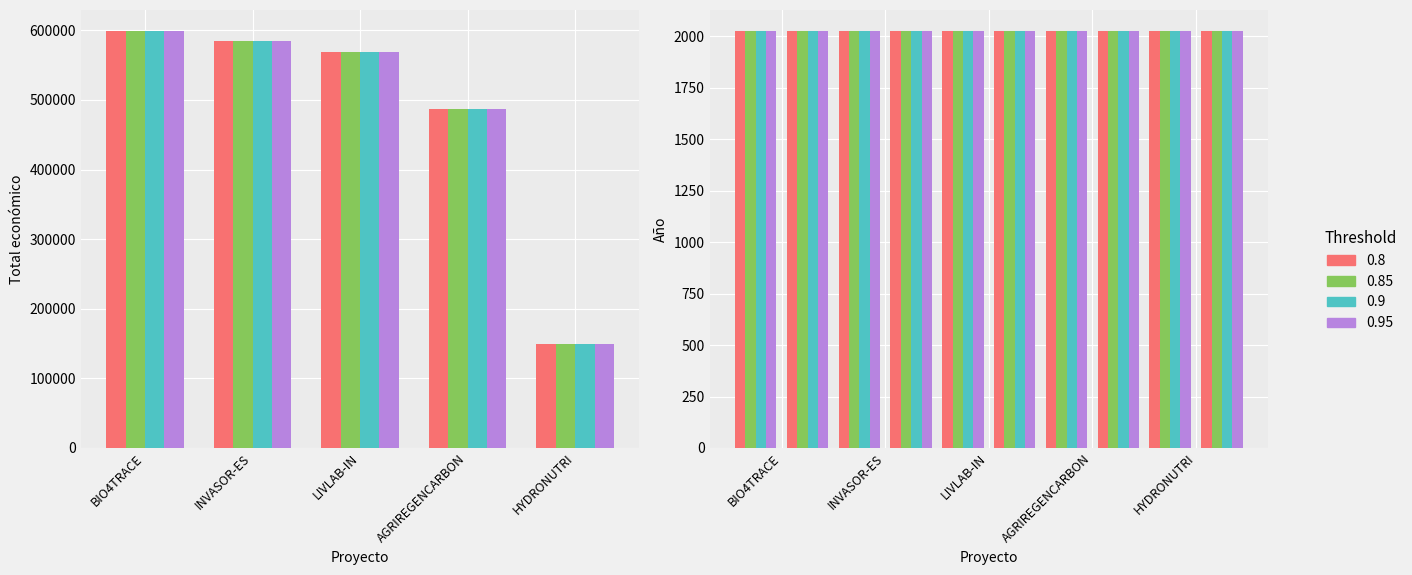

Reading right to left, what are all the values shown in this chart?

Total económico: 150000	486756	569416	585346	599262
Año de finalización: 2027	2026	2027	2027	2026